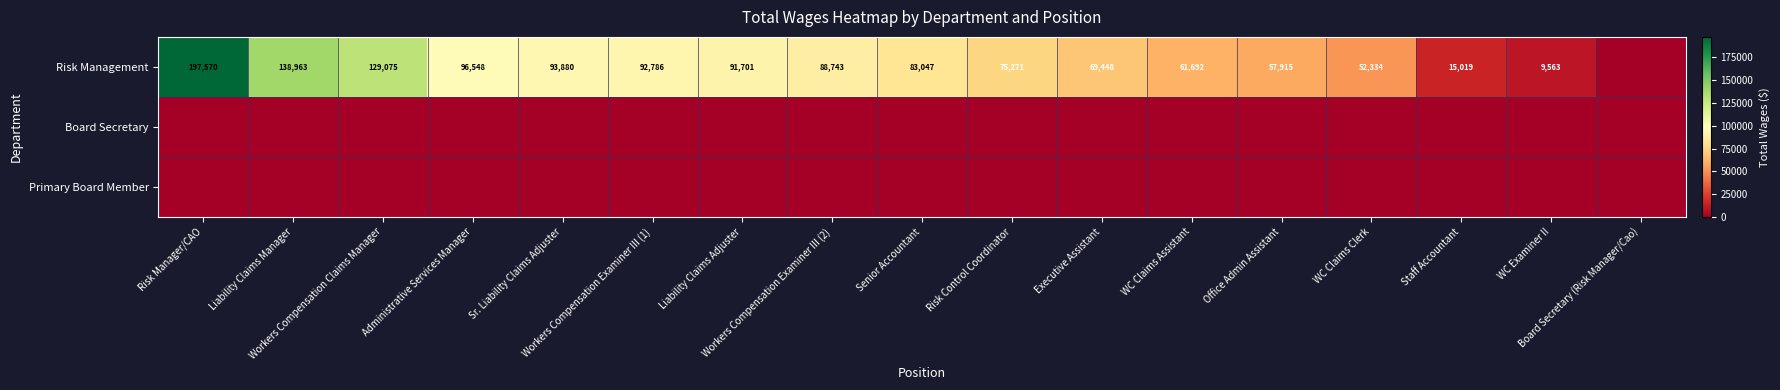

Which series has the largest total across all categories?

Risk Management